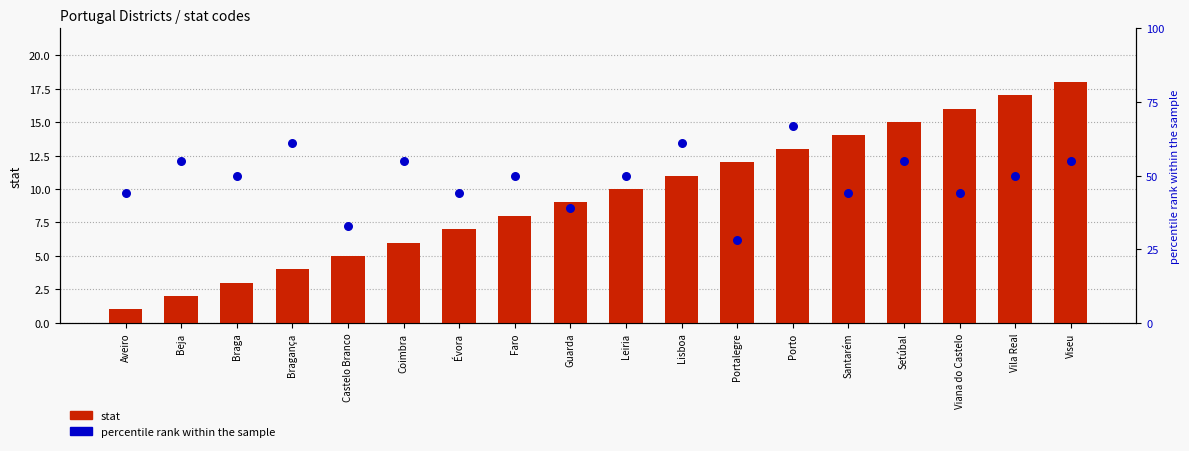

Which series contains the lowest Y value?

stat